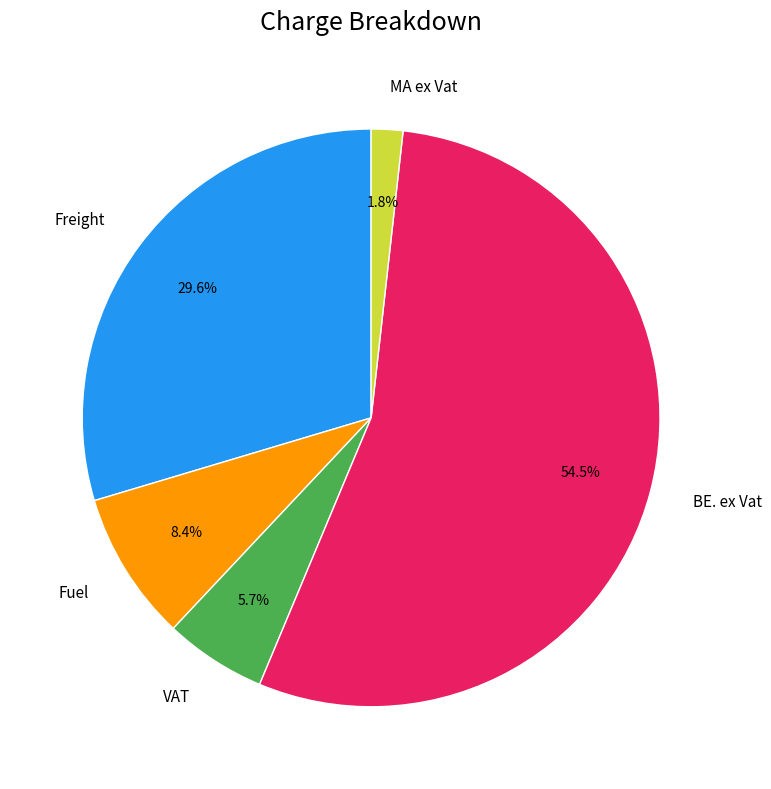

How many slices are in this pie chart?

5